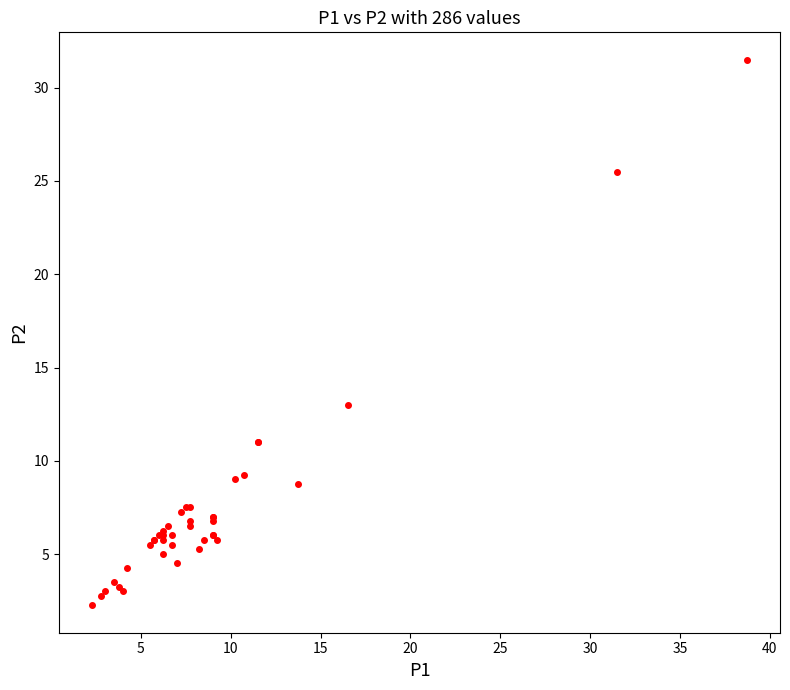

What Y value in the scatter plot is closest to 16?

13.0